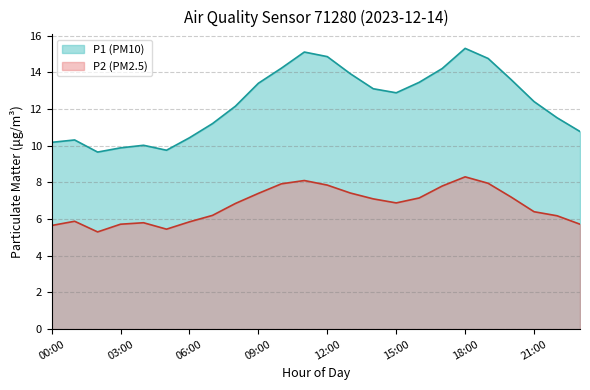

What is the difference between the highest and lowest values at 16:00?

6.3